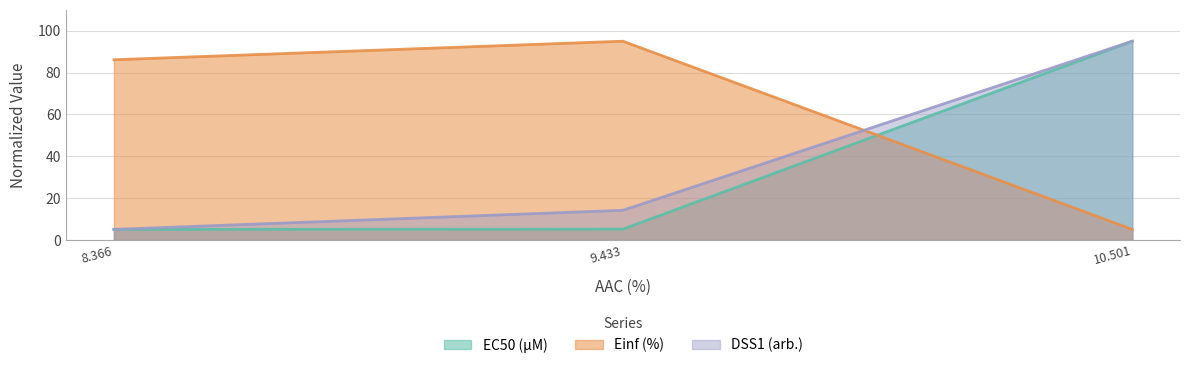

At which category is the sum across all series the highest?

10.501